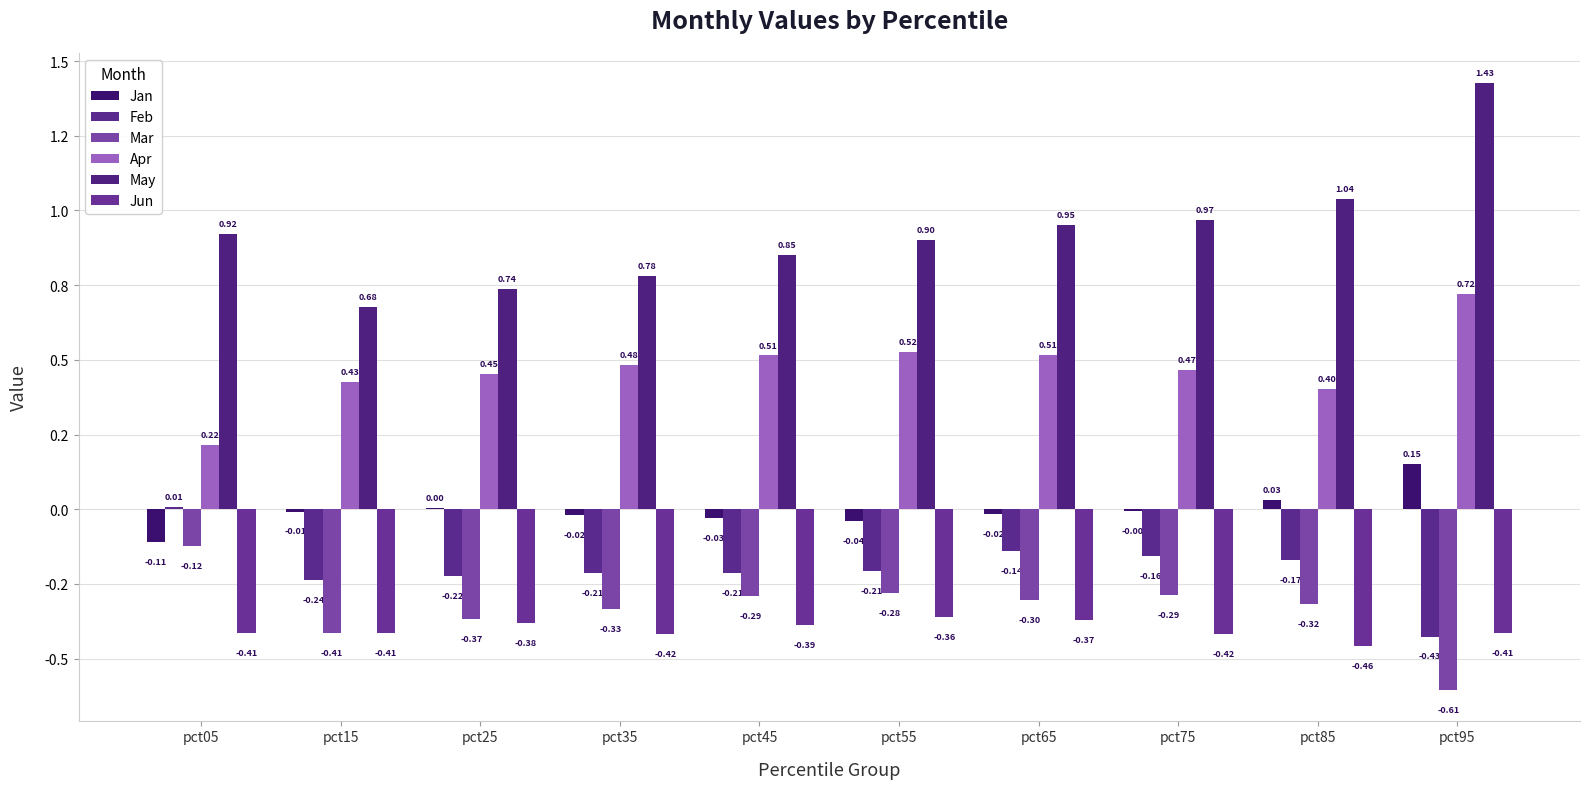

Is it true that May equals 0.4 at pct45?

False